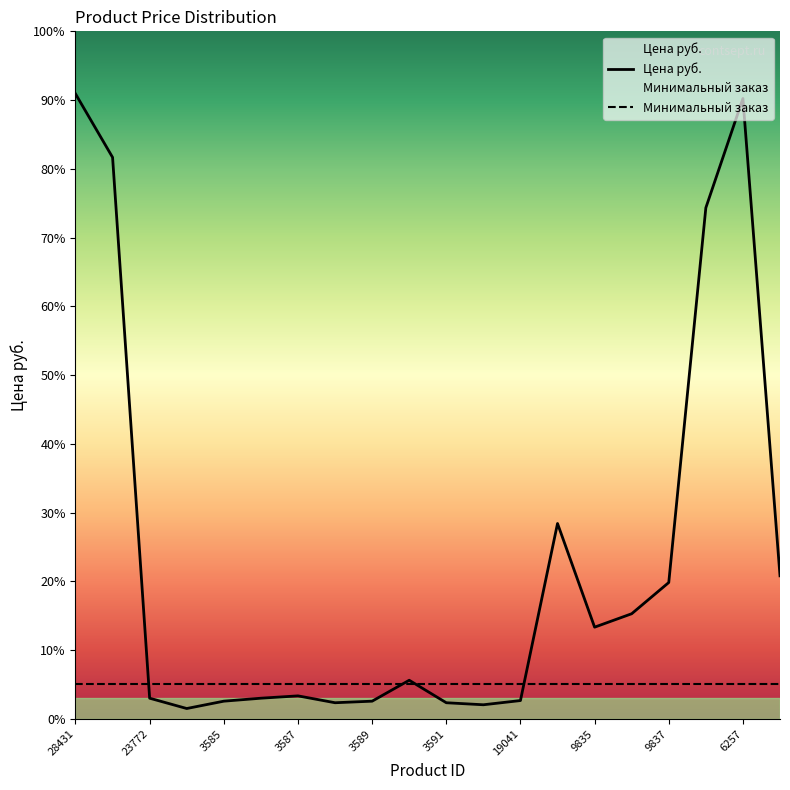

What is the difference between the maximum and second lowest values?

3913.0